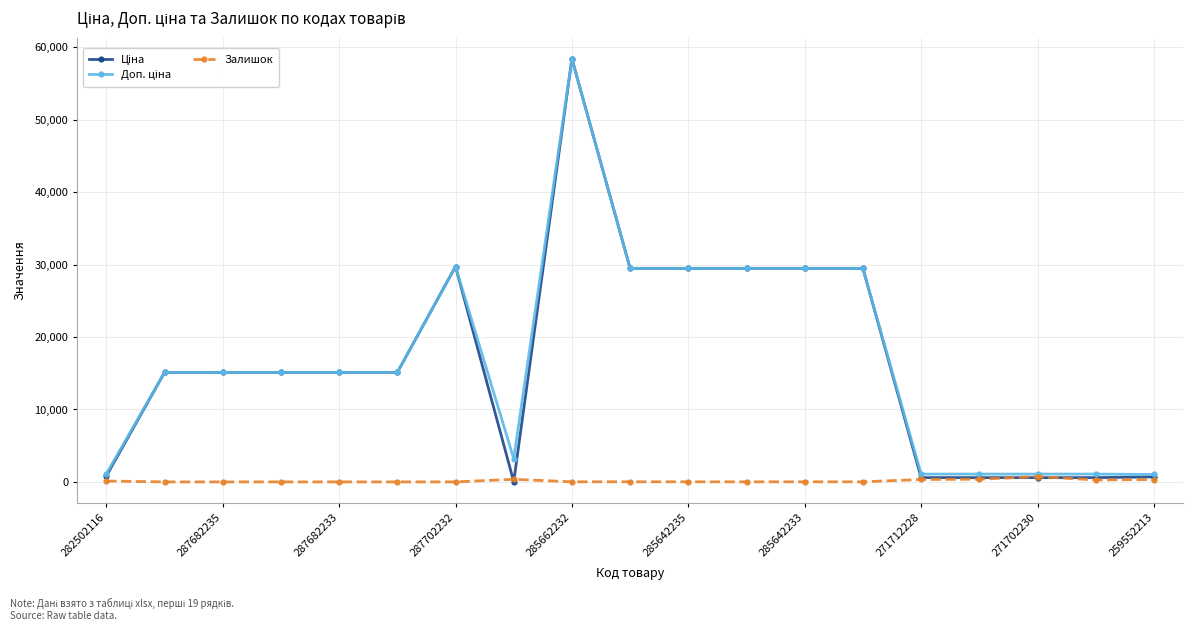

What is the greatest value displayed?

58426.5